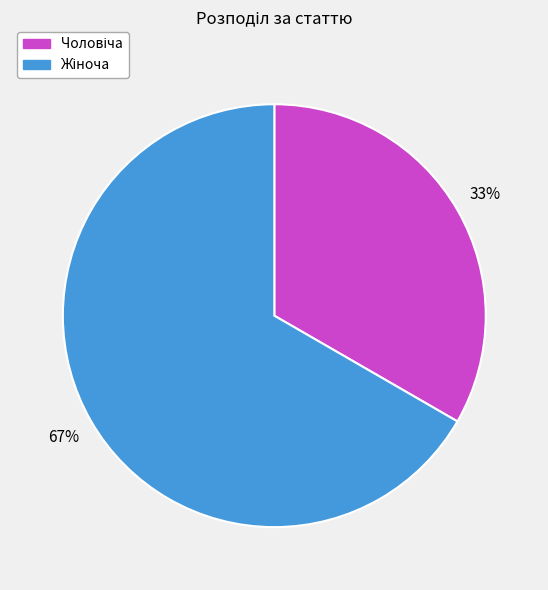

How many segments does this pie chart have?

2